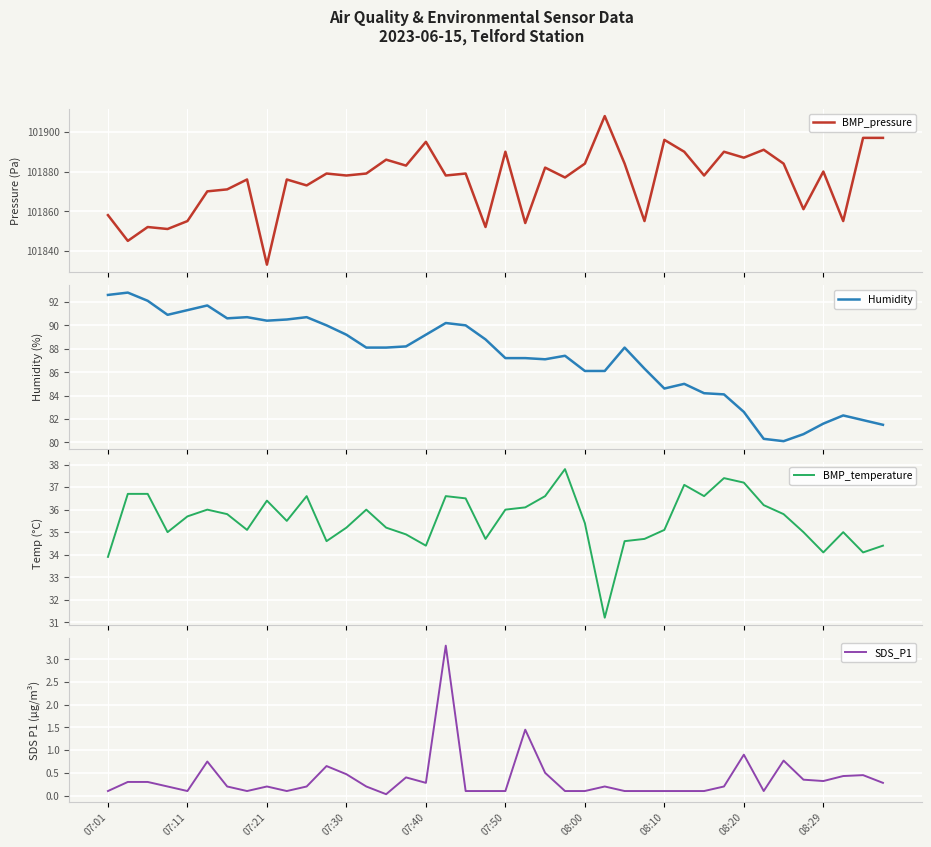

At which label is SDS_P1 closest to 1?

08:20